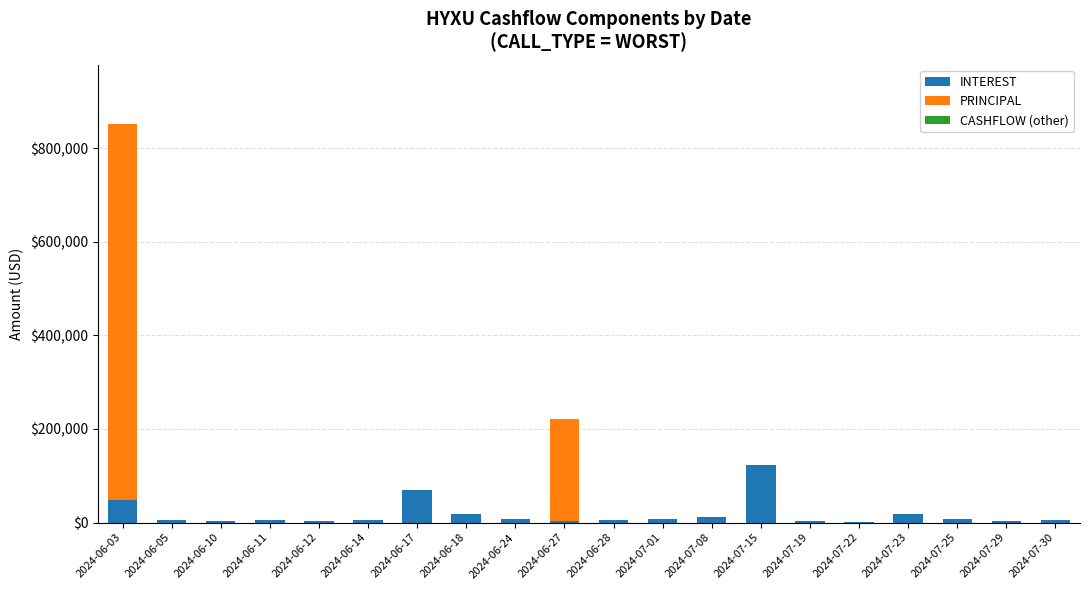

Which category has the highest value in the INTEREST series?

2024-07-15